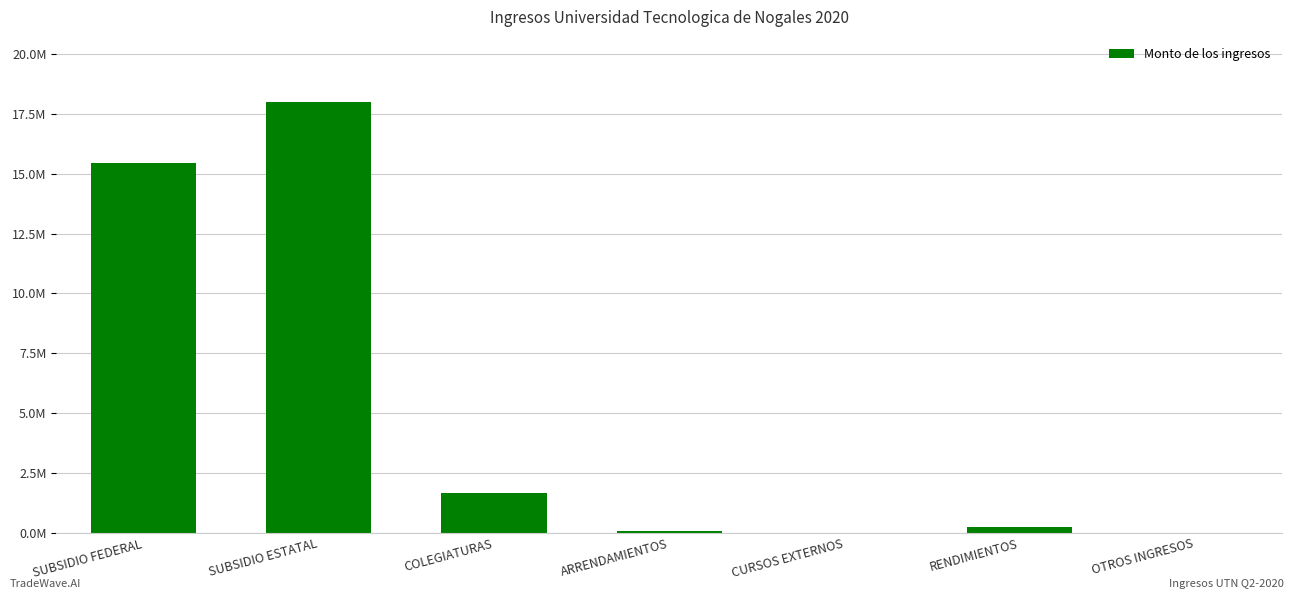

Reading left to right, what are all the values shown in this chart?

15439141.0	18010266.0	1677161.5	94892.3	10800.0	254706.8	15005.8